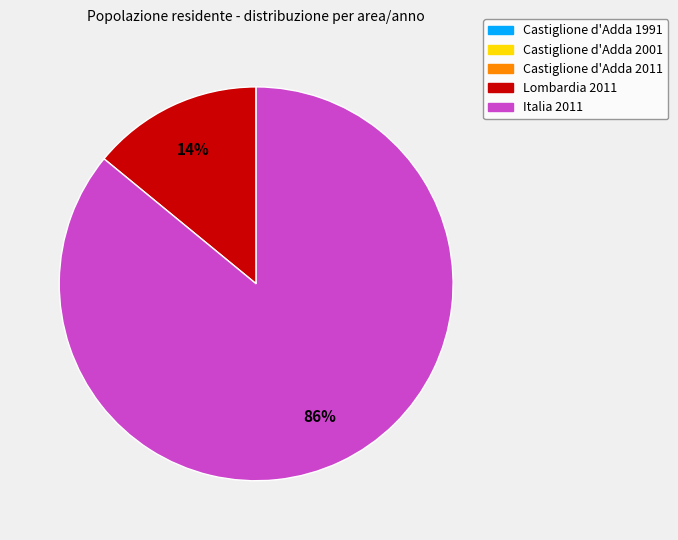

Which category has the biggest portion of the pie?

Italia 2011